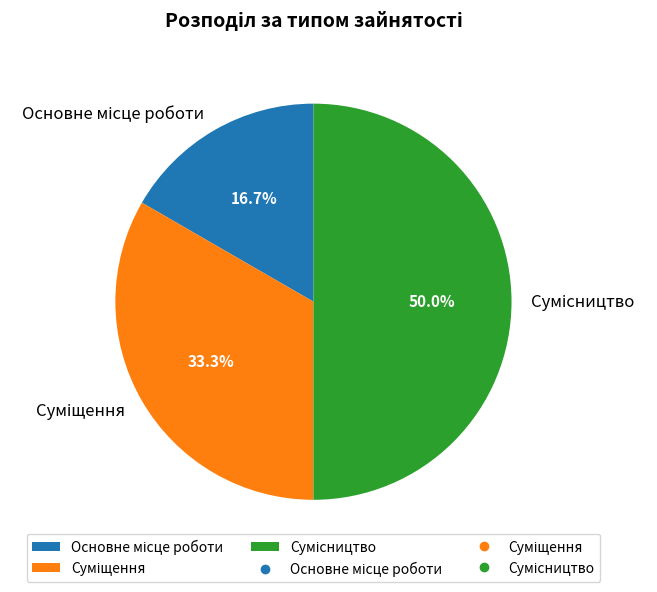

What is the change in value from Основне місце роботи to Суміщення?

+1